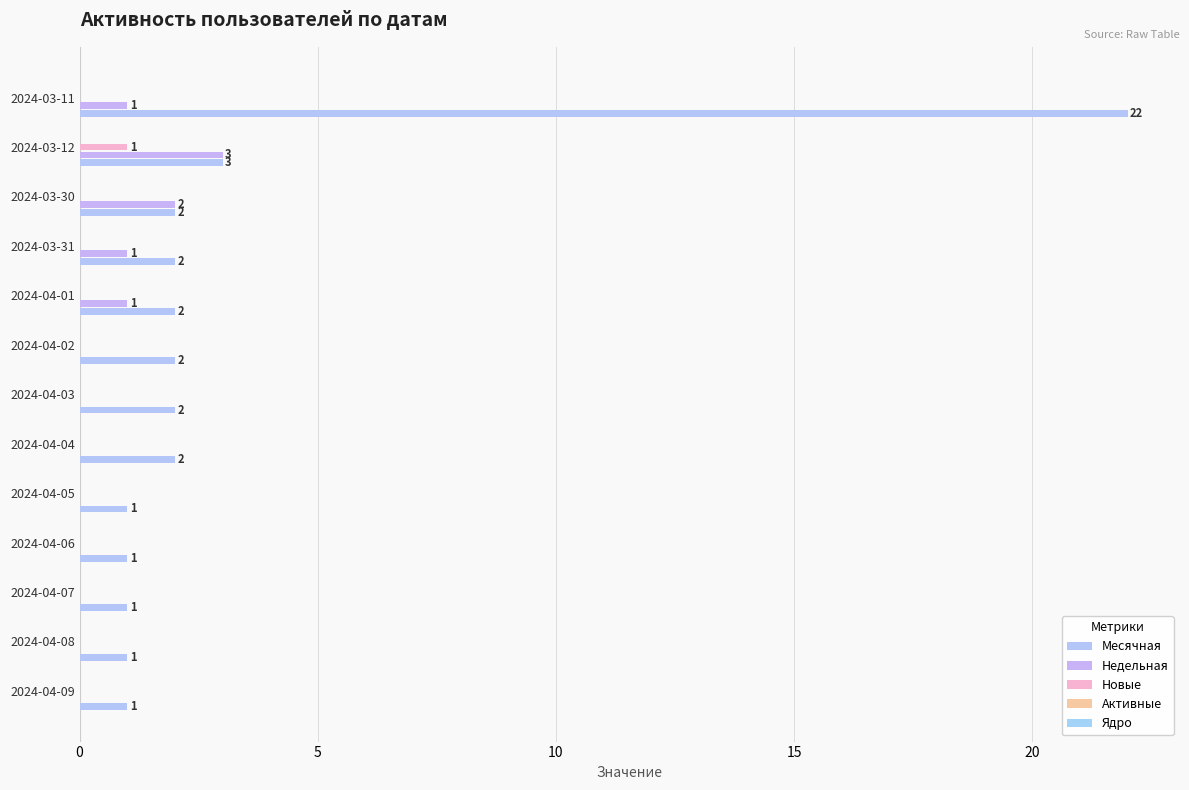

Count the number of data series in this chart.

3